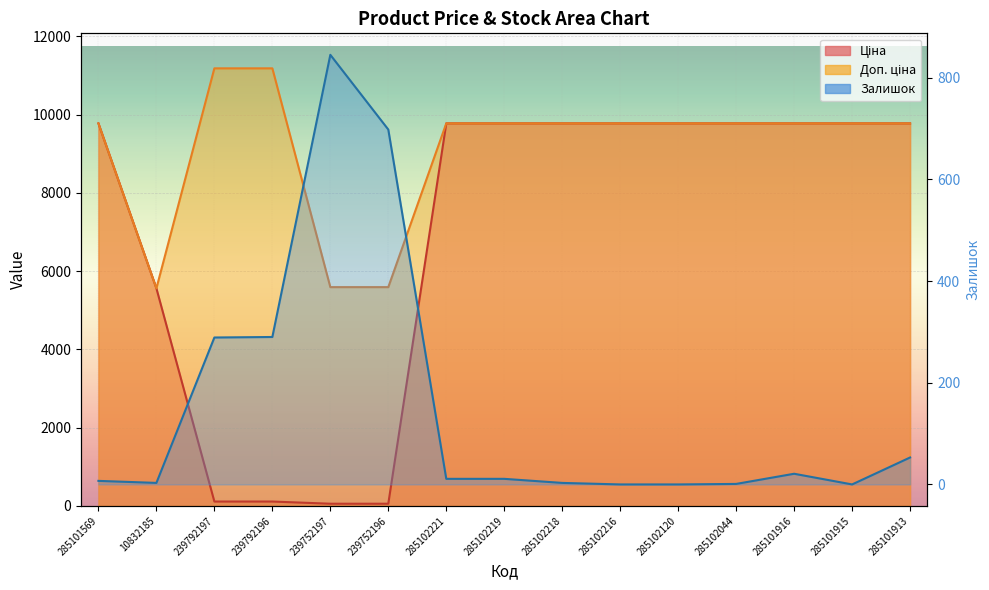

Which series changed the most between 239792197 and 285102221?

Ціна